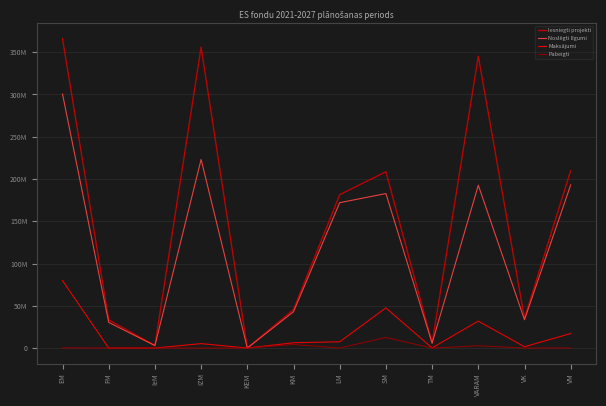

What is the total value across all series at SM?

451442607.1